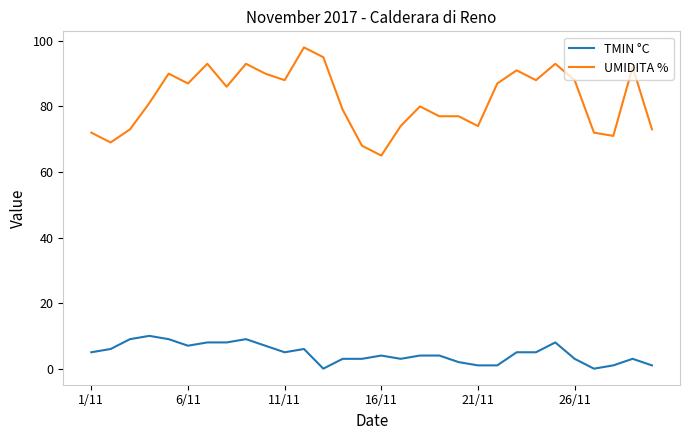

Does the chart display data point markers on the line(s)?

No